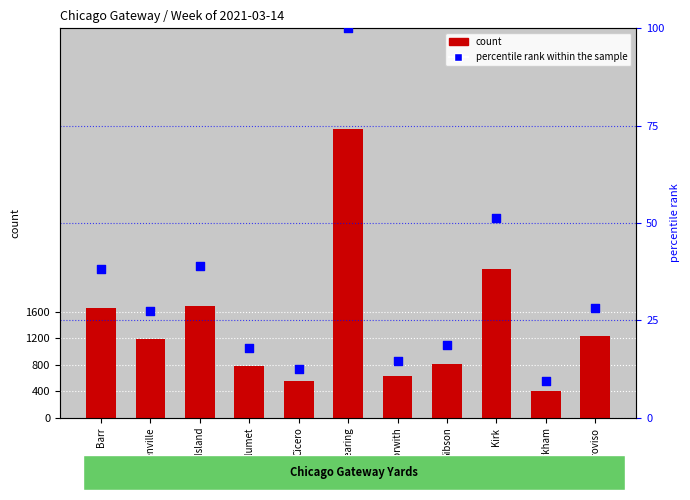

Which series has the largest Y range (max minus min)?

count